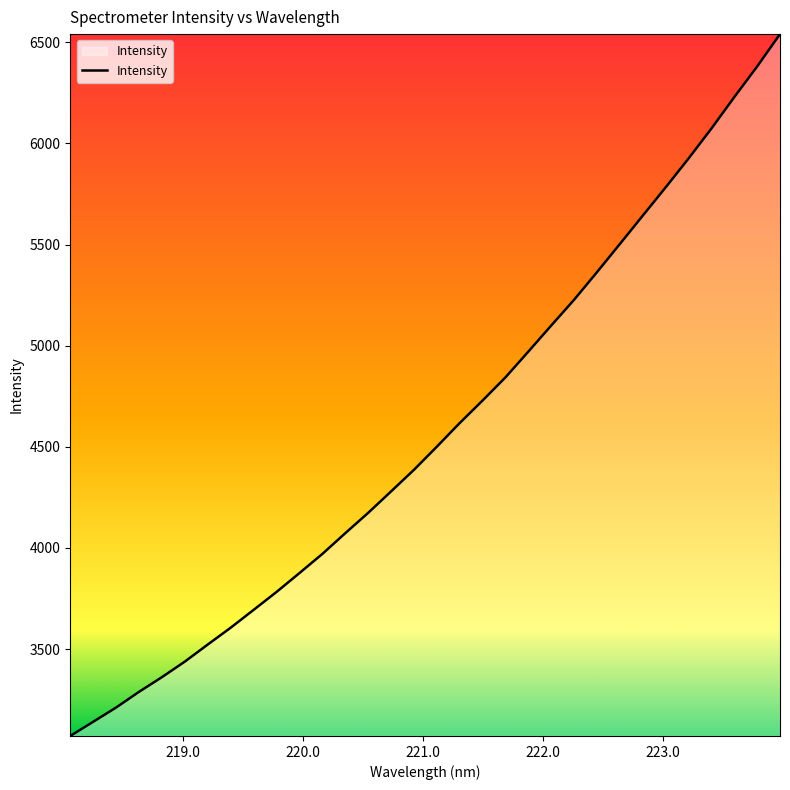

What is the minimum value shown in the chart?

3070.4